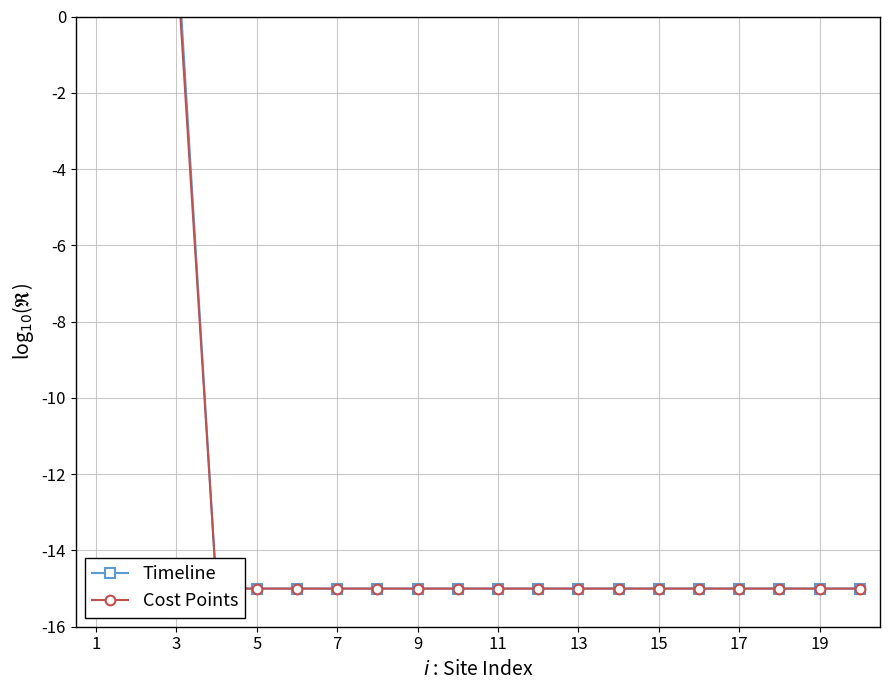

What is the average value of the Cost Points series?

-12.5